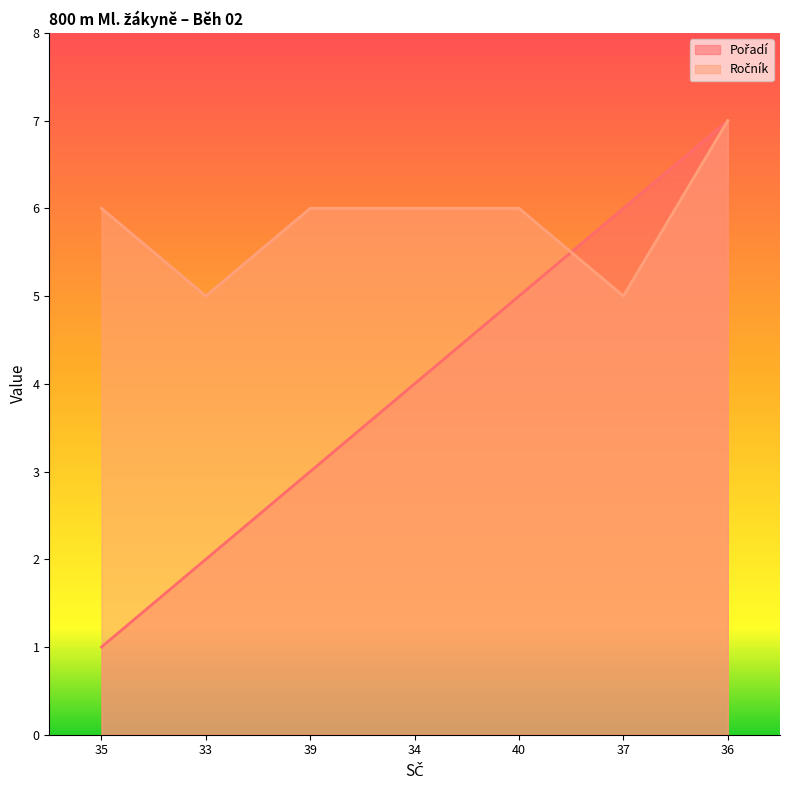

Count the number of categories in the chart.

7